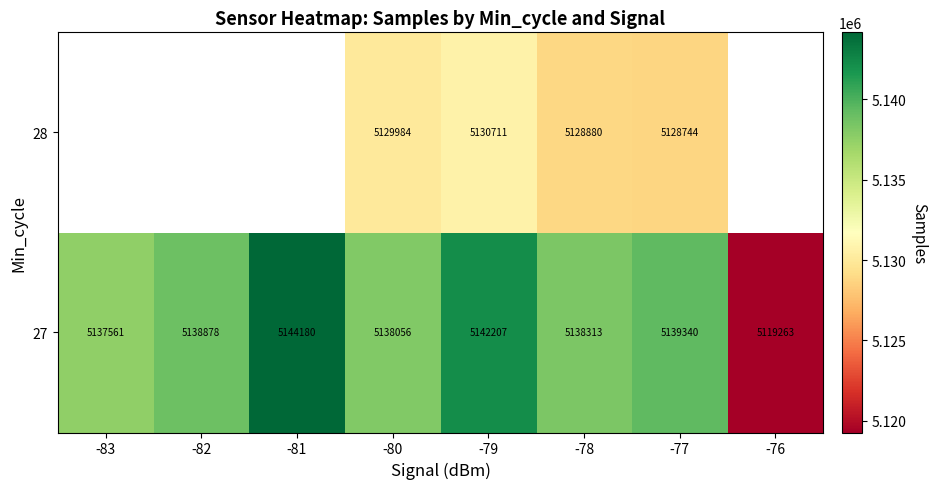

The value of 27 at -77 is 5139340. True or false?

True